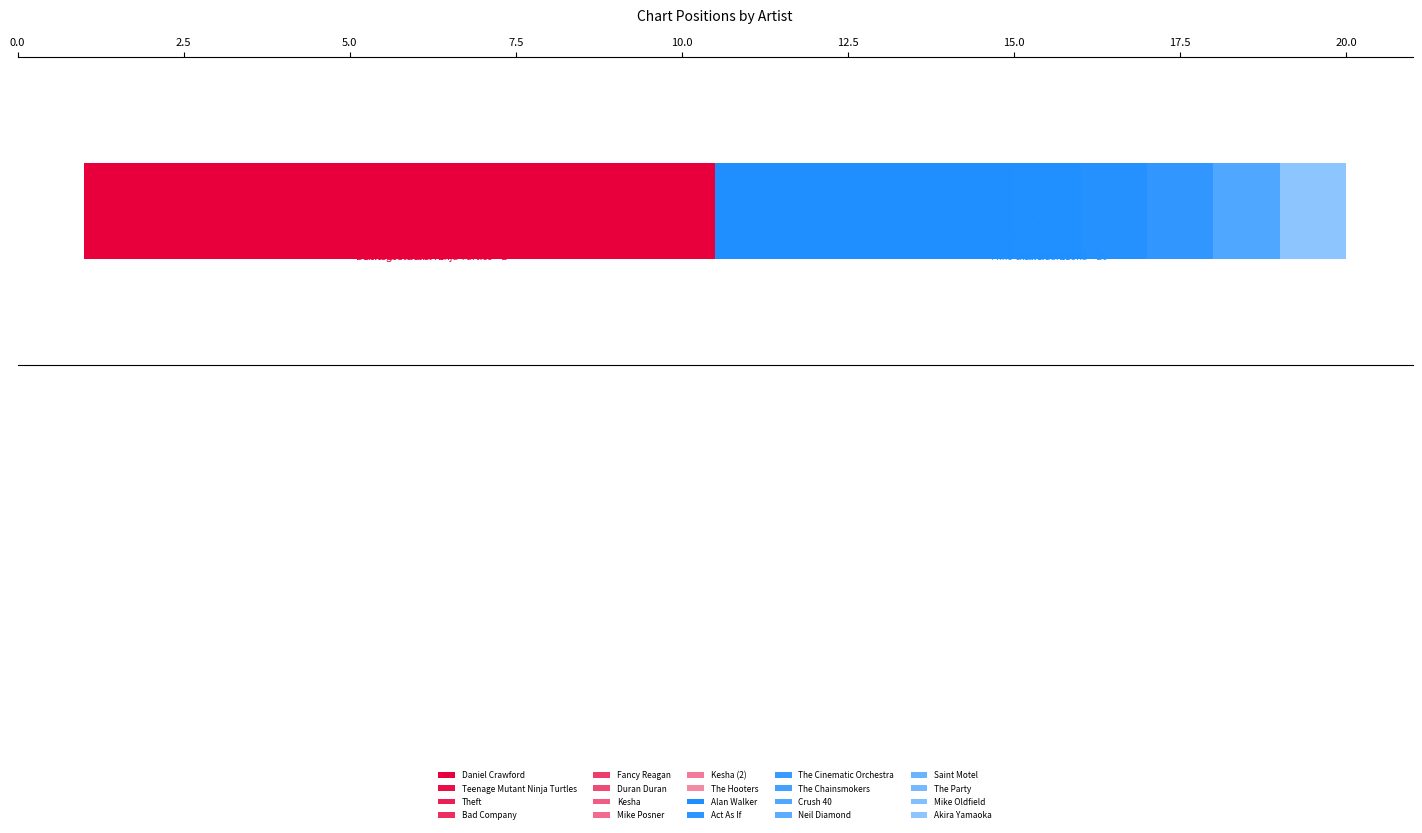

At which category does the chart reach its peak across all series?

Akira Yamaoka